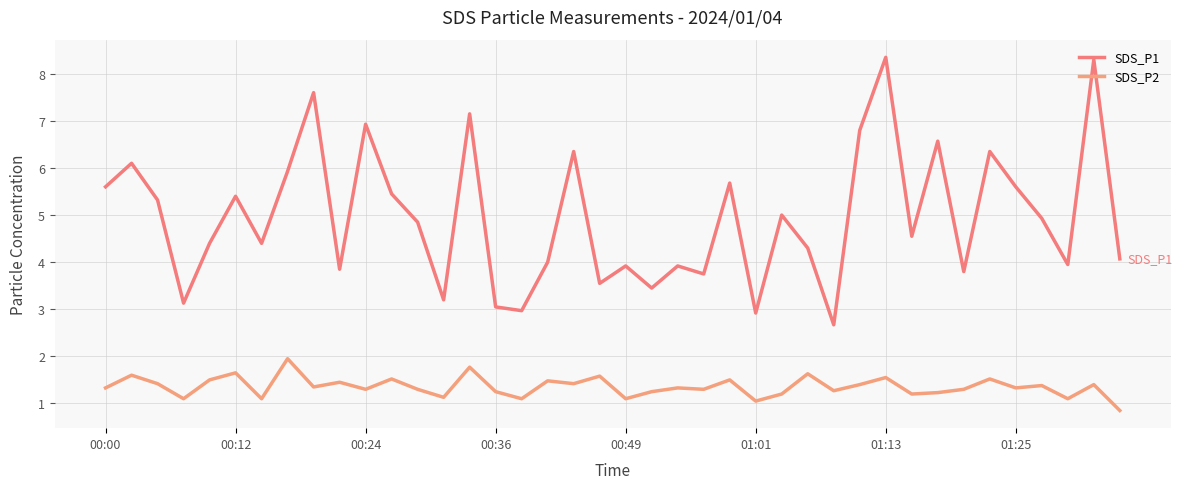

Does the chart have visible grid lines?

Yes